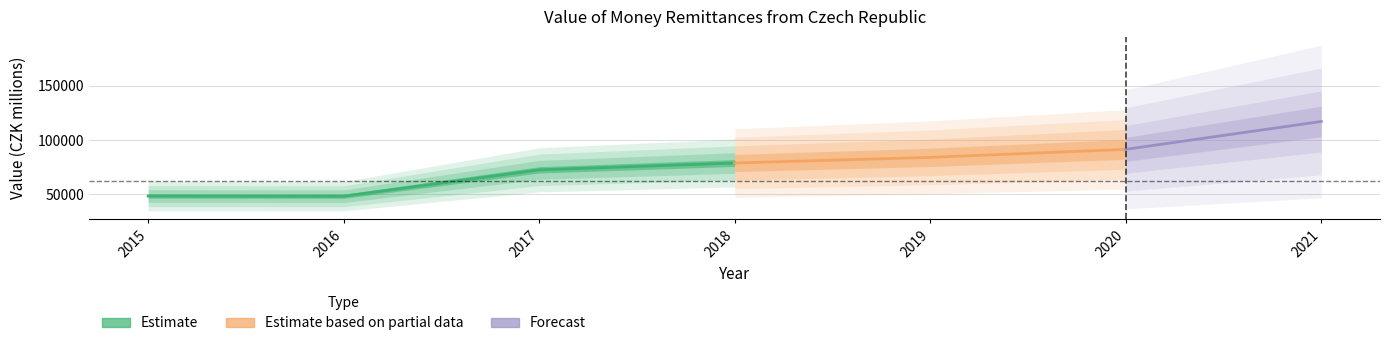

Is it true that the value at 2017 is 72634.1?

True